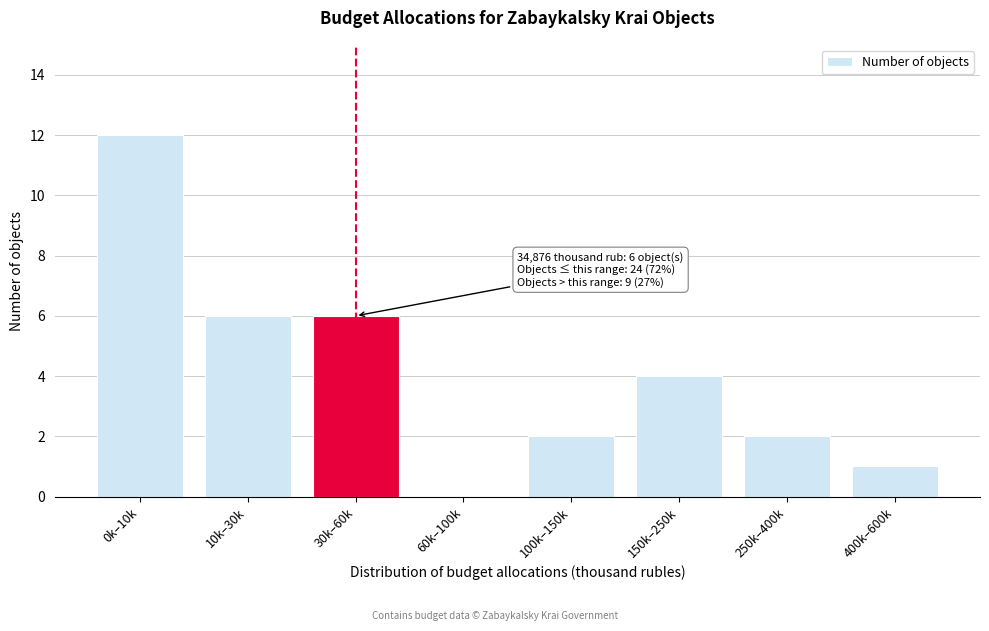

Reading left to right, list all the values displayed in this chart.

0k–10k=12	10k–30k=6	30k–60k=6	60k–100k=0	100k–150k=2	150k–250k=4	250k–400k=2	400k–600k=1